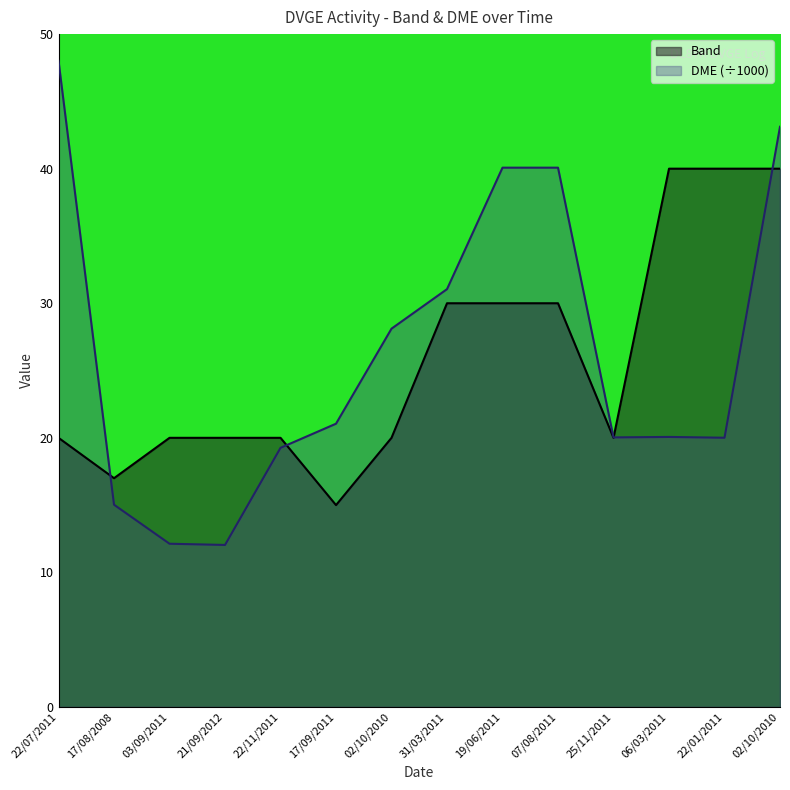

What is the label of the 13th point from the left?

22/01/2011